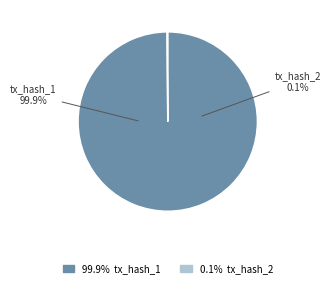

To the nearest percent, what is the average slice percentage?

50%